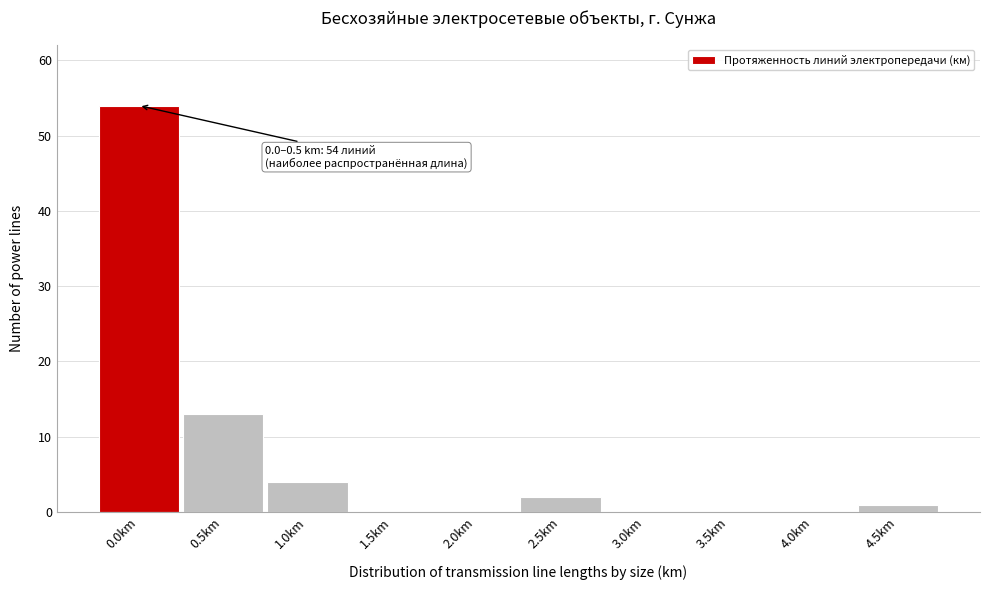

Reading left to right, extract all data points from this chart.

0.0km=54	0.5km=13	1.0km=4	1.5km=0	2.0km=0	2.5km=2	3.0km=0	3.5km=0	4.0km=0	4.5km=1